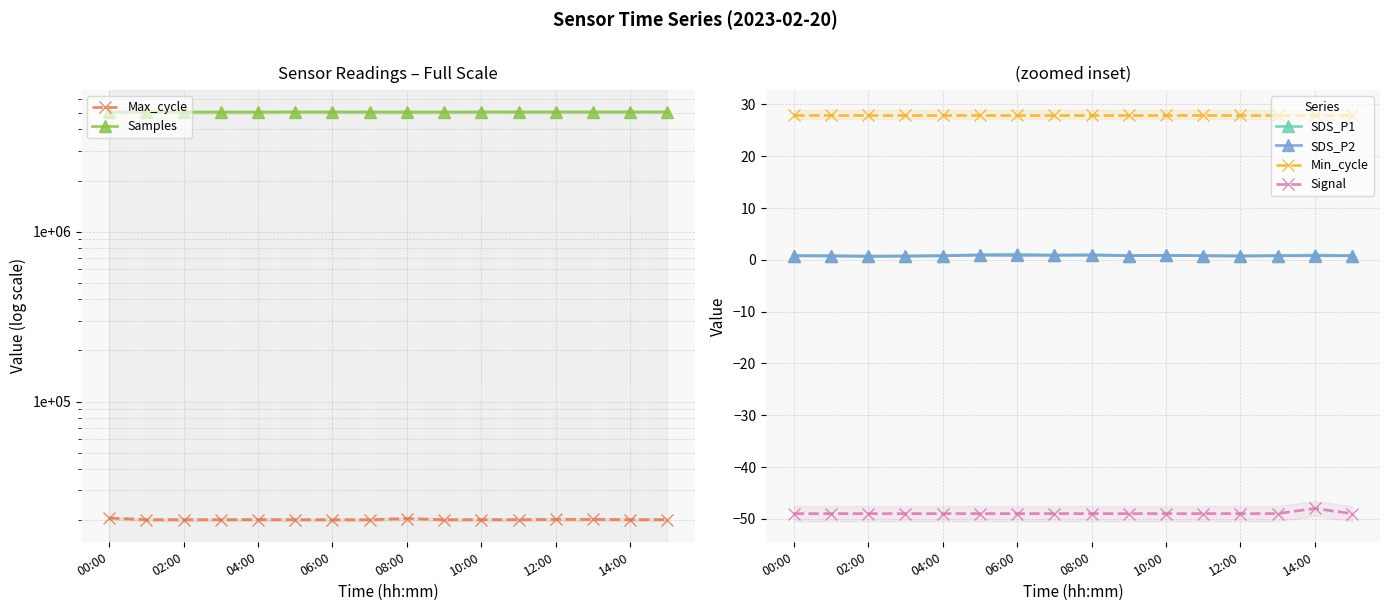

Which label corresponds to the smallest value in the chart?

00:00